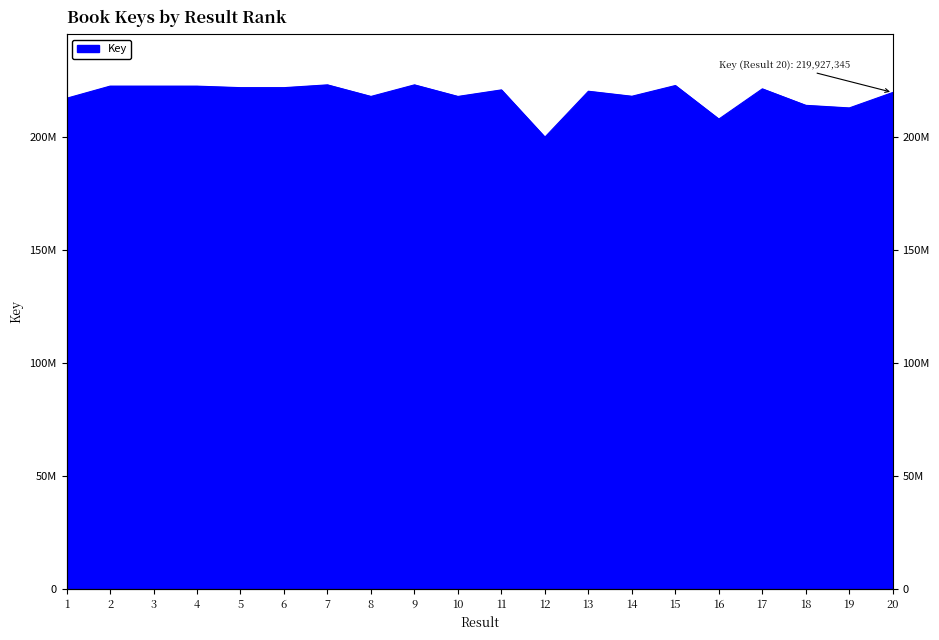

At which category does the data reach its first local valley?

6